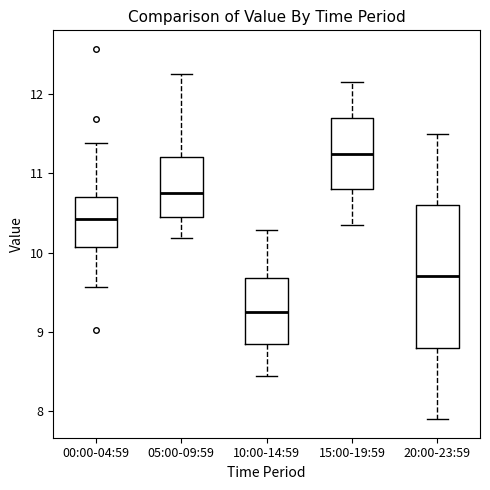

Reading left to right, read every box against the y-axis: the position of its median line, the range the box covers, and the ends of its whiskers. The values are not printed on the chart, so give them approximately, as read against the axis.

00:00-04:59: median 10.4, box 10.1 to 10.7, whiskers 9.6 to 11.4
05:00-09:59: median 10.8, box 10.5 to 11.2, whiskers 10.2 to 12.3
10:00-14:59: median 9.3, box 8.9 to 9.7, whiskers 8.5 to 10.3
15:00-19:59: median 11.3, box 10.8 to 11.7, whiskers 10.4 to 12.2
20:00-23:59: median 9.7, box 8.8 to 10.6, whiskers 7.9 to 11.5